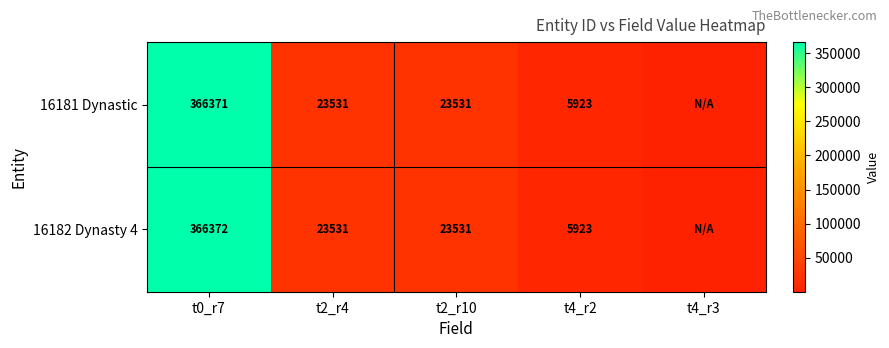

Is it true that 16181 Dynastic equals 59.2 at t4_r3?

True